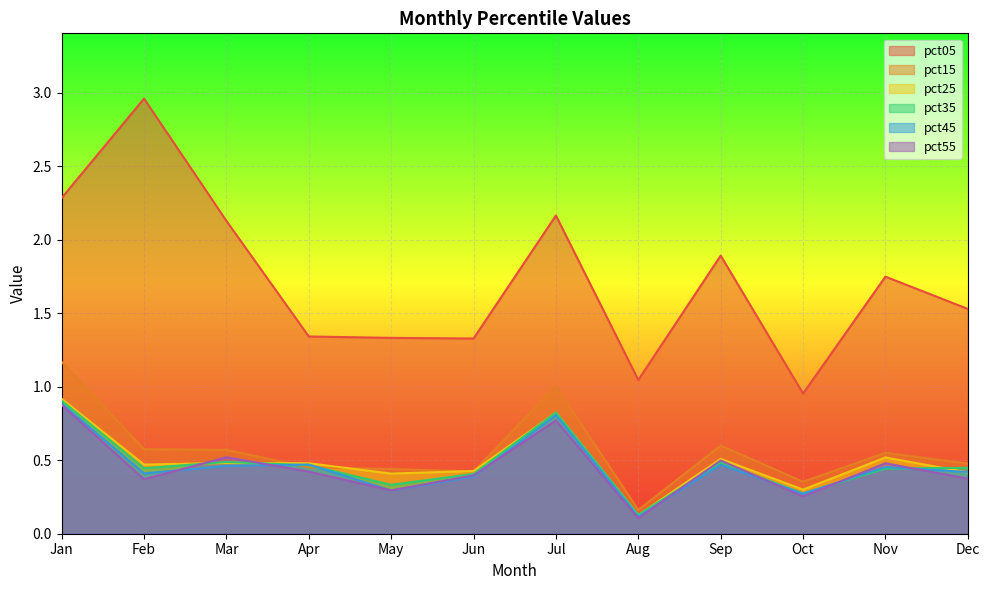

Reading left to right, list all the values displayed in this chart.

pct05: 2.3	3.0	2.1	1.3	1.3	1.3	2.2	1.0	1.9	1.0	1.7	1.5
pct15: 1.2	0.6	0.6	0.5	0.4	0.4	1.0	0.2	0.6	0.4	0.6	0.5
pct25: 0.9	0.5	0.5	0.5	0.4	0.4	0.8	0.1	0.5	0.3	0.5	0.4
pct35: 0.9	0.4	0.5	0.5	0.3	0.4	0.8	0.1	0.5	0.3	0.4	0.4
pct45: 0.9	0.4	0.5	0.5	0.3	0.4	0.8	0.1	0.5	0.3	0.5	0.4
pct55: 0.9	0.4	0.5	0.4	0.3	0.4	0.8	0.1	0.5	0.3	0.5	0.4